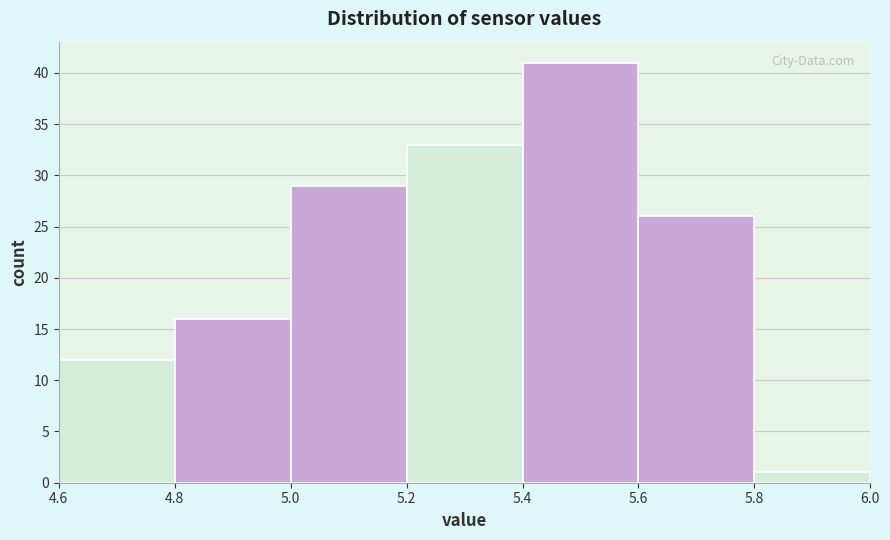

Reading left to right, list every bar in this chart as the range it spans on the x-axis followed by its height. The values are not printed on the chart, so give them approximately, as read against the axis.

4.6 to 4.8: 12
4.8 to 5.0: 16
5.0 to 5.2: 29
5.2 to 5.4: 33
5.4 to 5.6: 41
5.6 to 5.8: 26
5.8 to 6.0: 1